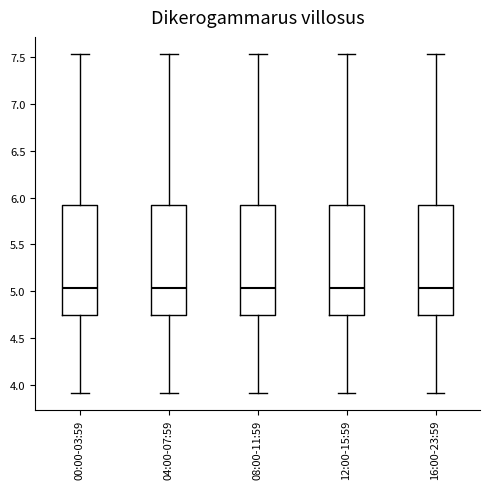

Where does the upper whisker of the box for 12:00-15:59 end on the y-axis? The values are not printed on the chart, so give them approximately, as read against the axis.

7.55